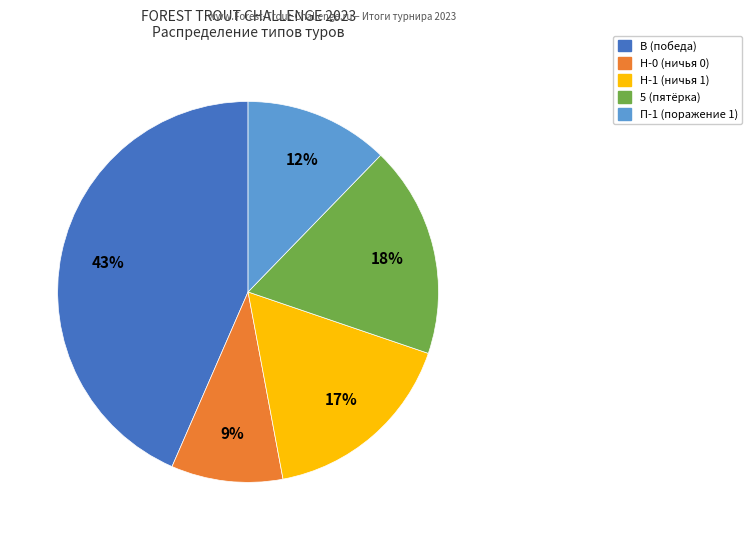

To the nearest percent, what is the difference between the largest and smallest slice percentages?

34%